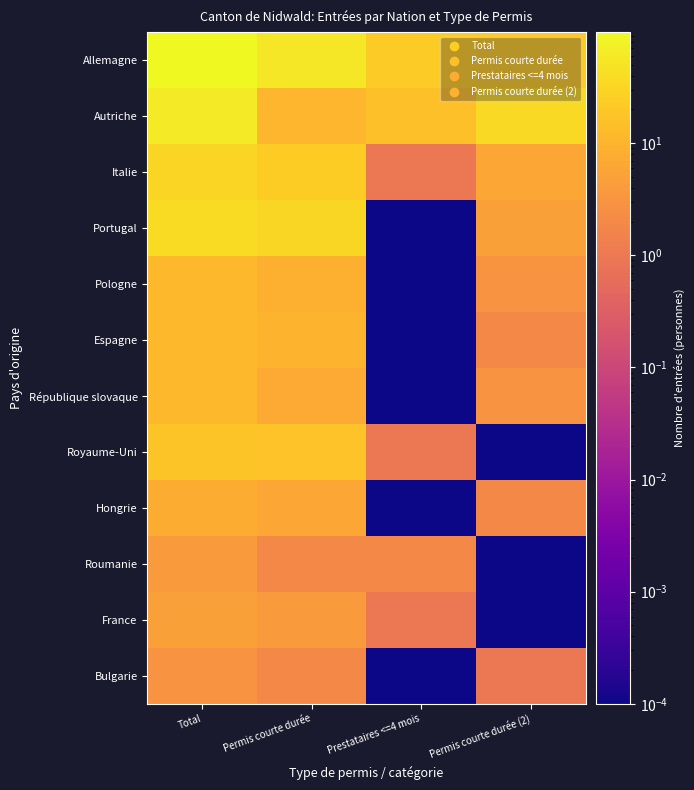

Reading right to left, list all the values displayed in this chart.

Allemagne: Permis courte durée (2)=21.0	Prestataires <=4 mois=22.0	Permis courte durée=55.0	Total=98.0
Autriche: Permis courte durée (2)=36.0	Prestataires <=4 mois=15.0	Permis courte durée=11.0	Total=62.0
Italie: Permis courte durée (2)=6.0	Prestataires <=4 mois=1.0	Permis courte durée=24.0	Total=31.0
Portugal: Permis courte durée (2)=5.0	Prestataires <=4 mois=0.0	Permis courte durée=33.0	Total=38.0
Pologne: Permis courte durée (2)=3.0	Prestataires <=4 mois=0.0	Permis courte durée=9.0	Total=12.0
Espagne: Permis courte durée (2)=2.0	Prestataires <=4 mois=0.0	Permis courte durée=10.0	Total=12.0
République slovaque: Permis courte durée (2)=3.0	Prestataires <=4 mois=0.0	Permis courte durée=7.0	Total=12.0
Royaume-Uni: Permis courte durée (2)=0.0	Prestataires <=4 mois=1.0	Permis courte durée=17.0	Total=18.0
Hongrie: Permis courte durée (2)=2.0	Prestataires <=4 mois=0.0	Permis courte durée=6.0	Total=8.0
Roumanie: Permis courte durée (2)=0.0	Prestataires <=4 mois=2.0	Permis courte durée=2.0	Total=4.0
France: Permis courte durée (2)=0.0	Prestataires <=4 mois=1.0	Permis courte durée=4.0	Total=5.0
Bulgarie: Permis courte durée (2)=1.0	Prestataires <=4 mois=0.0	Permis courte durée=2.0	Total=3.0